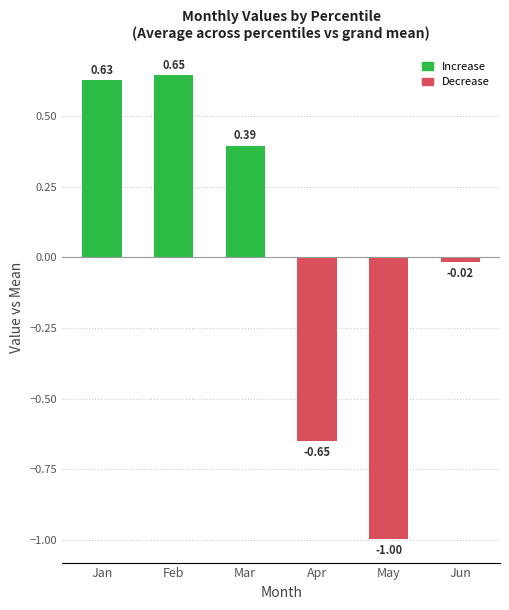

Which has a higher value, Feb or Jan?

Feb